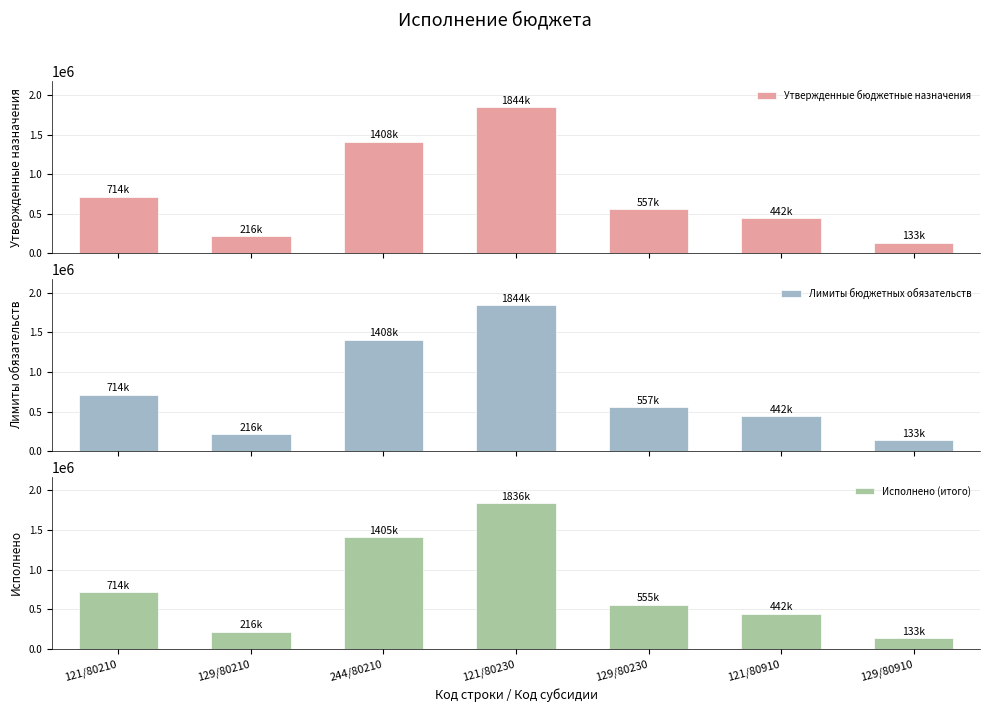

Reading left to right, list all the values displayed in this chart.

Утвержденные бюджетные назначения: 714184.6	215683.8	1407901.2	1844437.4	557018.9	441964.2	133473.2
Лимиты бюджетных обязательств: 714184.6	215683.8	1407901.2	1844437.4	557018.9	441964.2	133473.2
Исполнено (итого): 714184.6	215683.8	1404935.3	1836212.8	554536.3	441964.2	133473.2